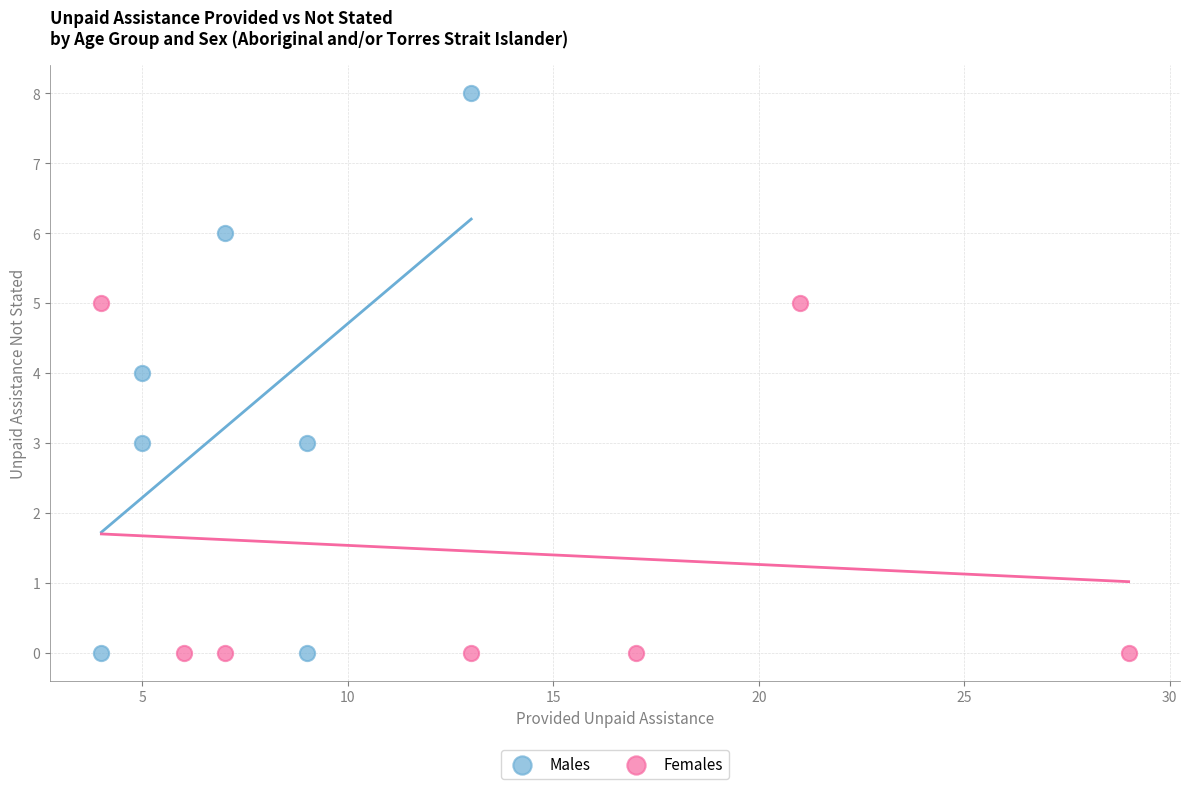

Which series reaches the maximum Y coordinate?

Males